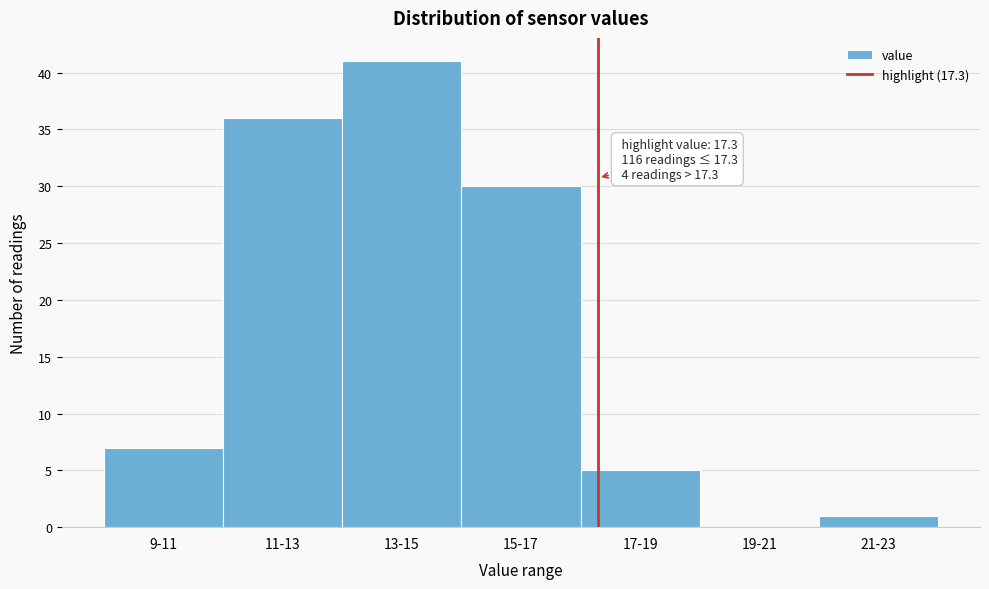

Reading left to right, what are all the values shown in this chart?

9-11=7	11-13=36	13-15=41	15-17=30	17-19=5	19-21=0	21-23=1